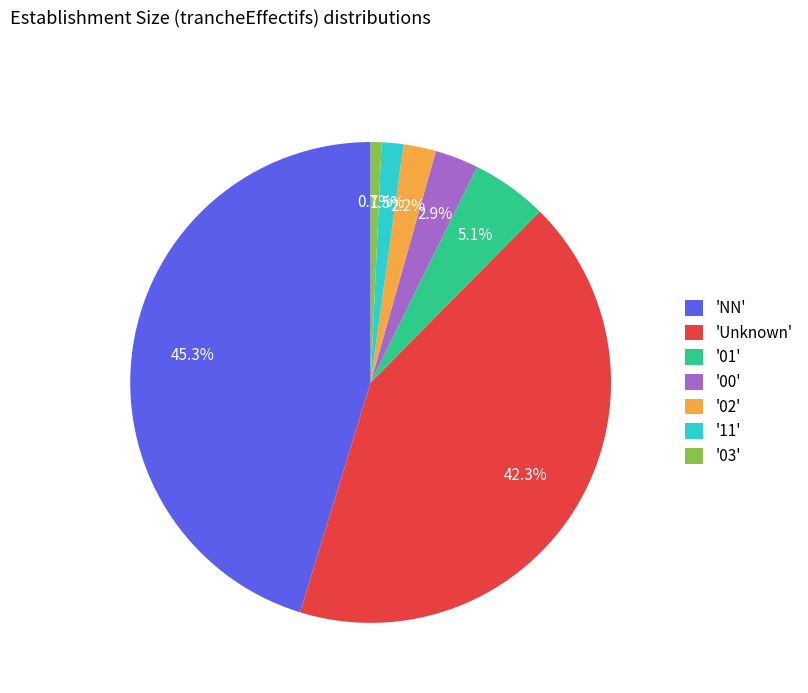

Which slice is the smallest?

'03'